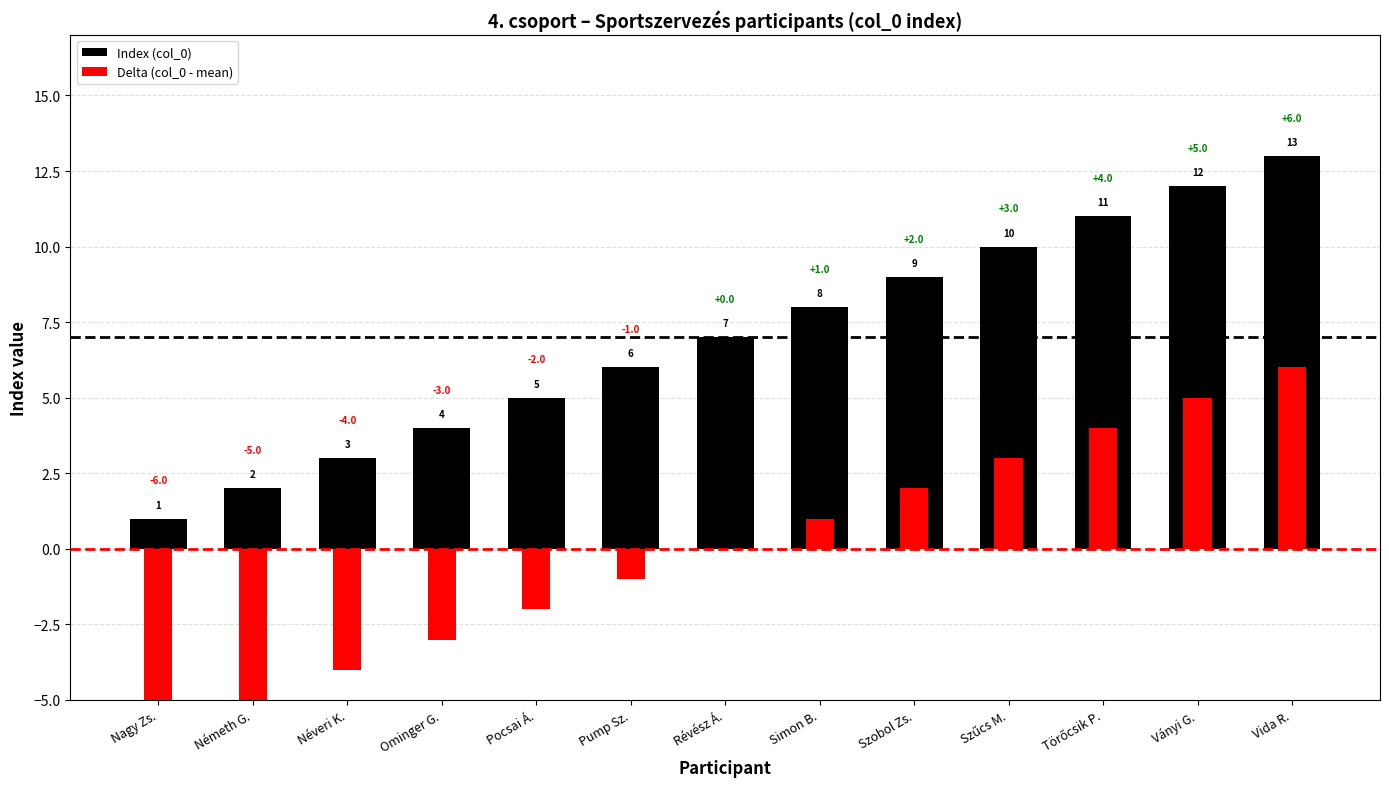

What is the minimum value for Index (col_0)?

1